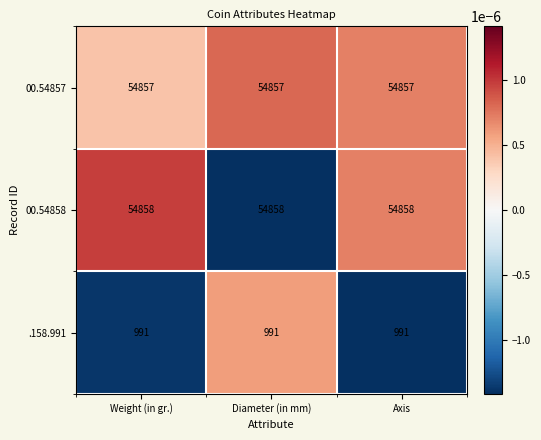

What is the total value across all series at Axis?

110706